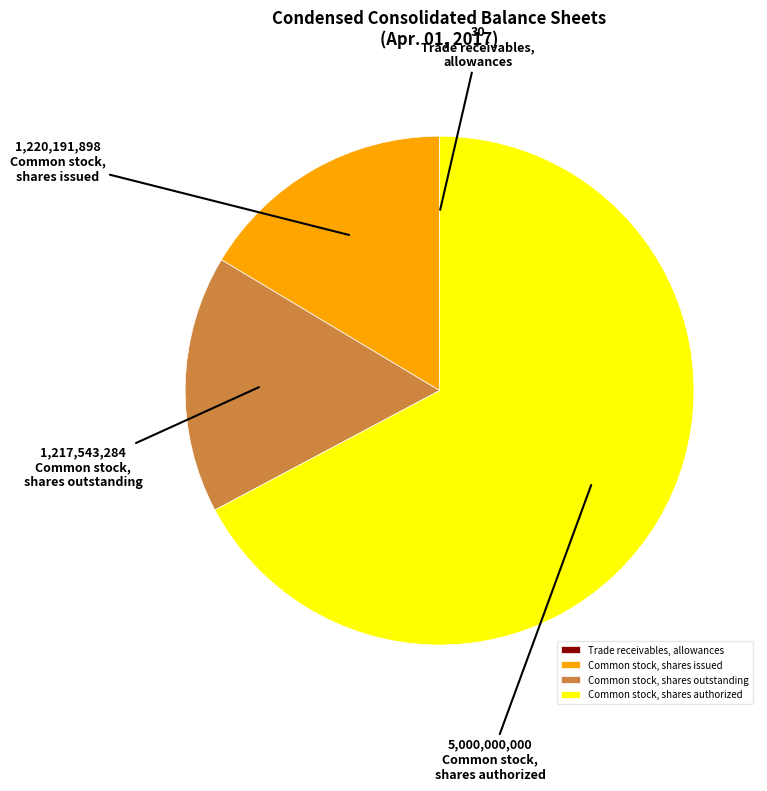

What is the largest slice in the pie chart?

Common stock, shares authorized